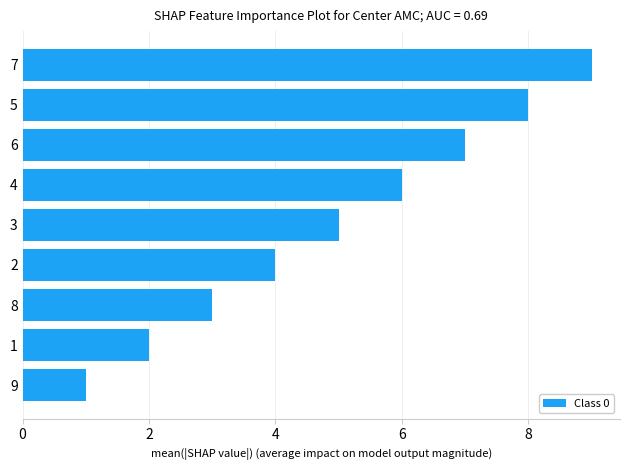

At which category does the chart reach its peak across all series?

7